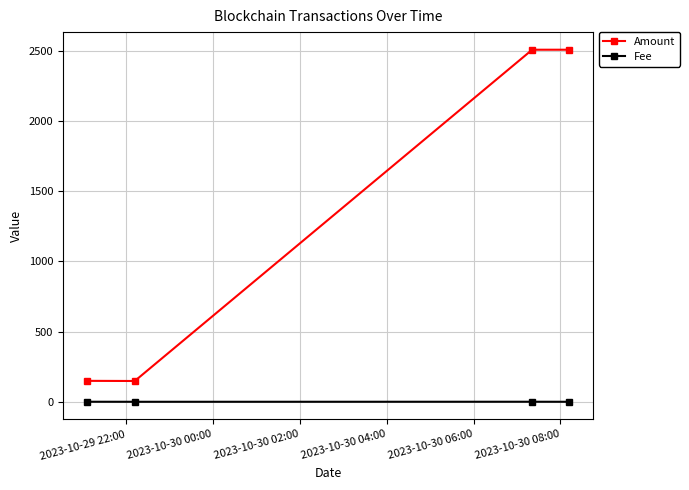

True or false: Fee and Amount intersect in this chart.

False